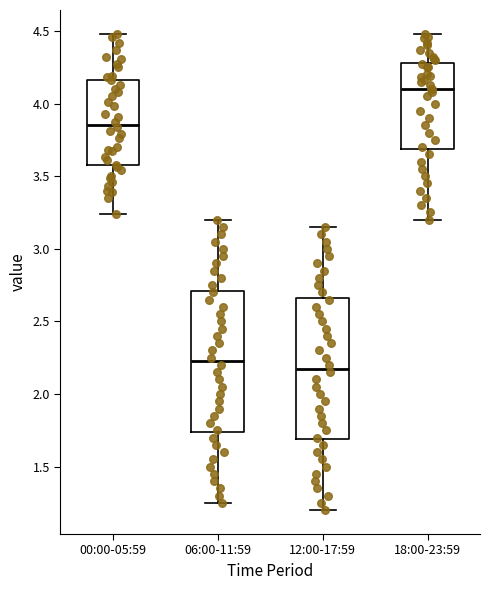

Reading left to right, read every box against the y-axis: the position of its median line, the range the box covers, and the ends of its whiskers. The values are not printed on the chart, so give them approximately, as read against the axis.

00:00-05:59: median 3.85, box 3.60 to 4.15, whiskers 3.25 to 4.50
06:00-11:59: median 2.25, box 1.75 to 2.70, whiskers 1.25 to 3.20
12:00-17:59: median 2.20, box 1.70 to 2.65, whiskers 1.20 to 3.15
18:00-23:59: median 4.10, box 3.70 to 4.30, whiskers 3.20 to 4.50